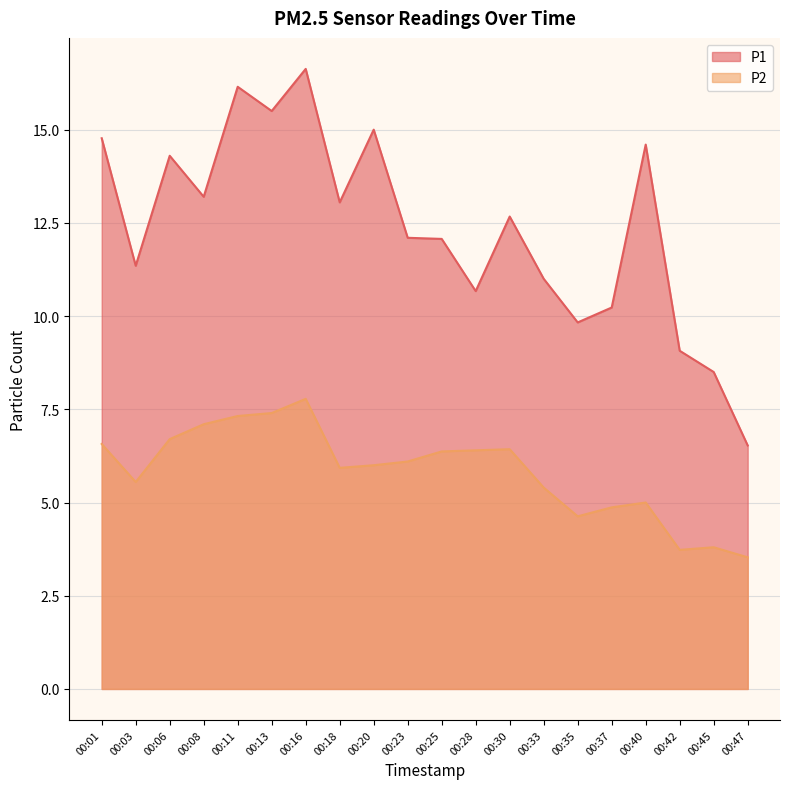

What is the difference between the highest and lowest values at 00:11?

8.8